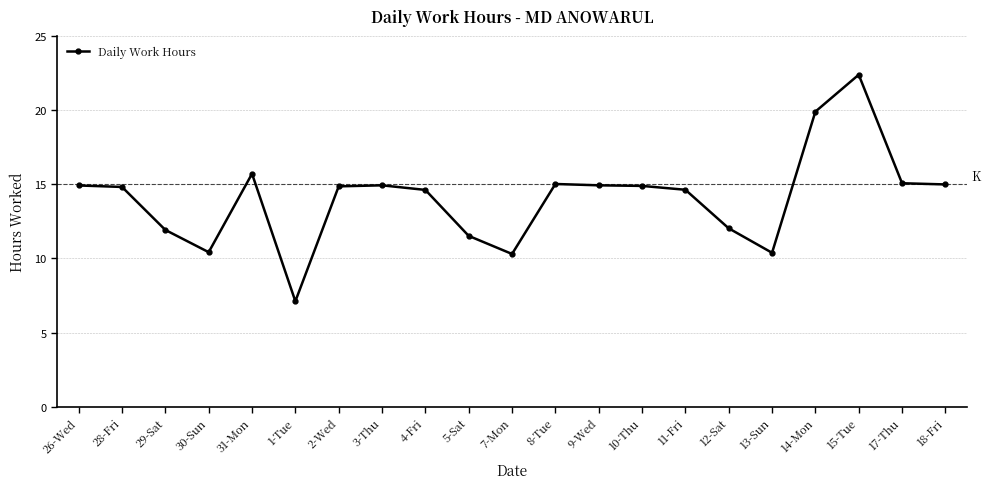

What is the difference between the maximum and minimum values?

15.3